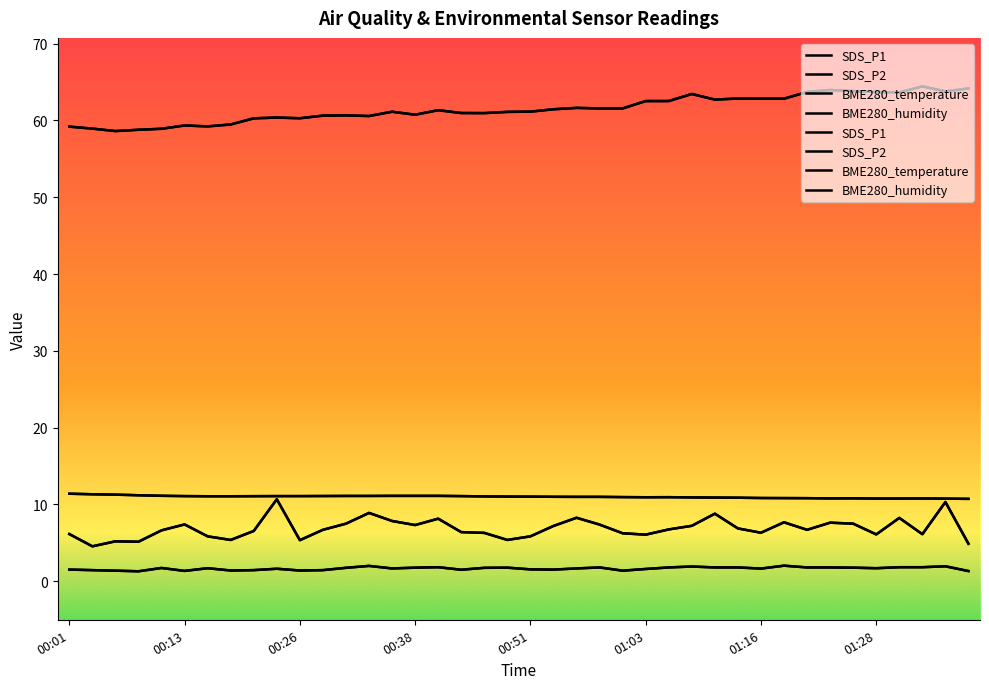

What is the minimum value for BME280_humidity?

58.6